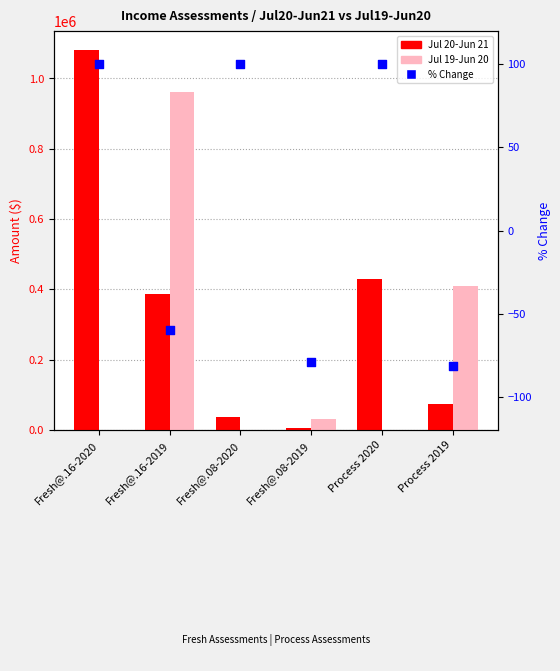

At which category is the sum across all series the highest?

Fresh@.16-2019